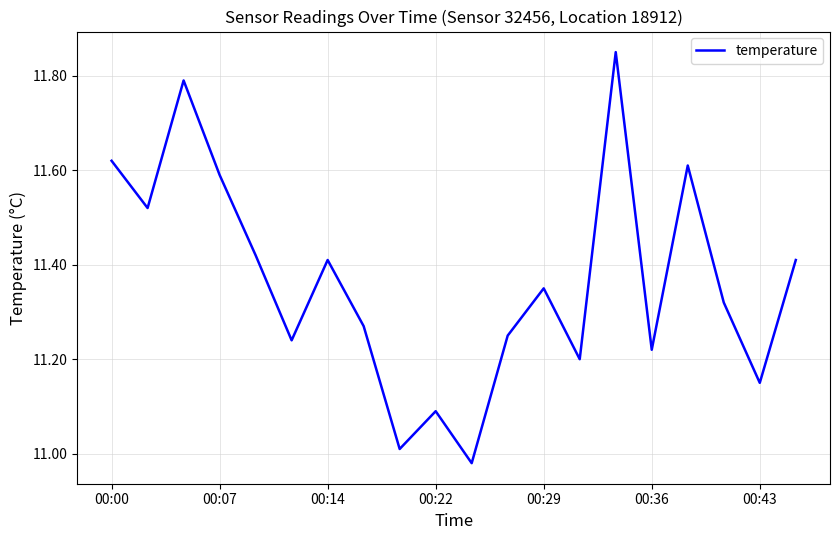

Is this an area chart (filled region under the line)?

No